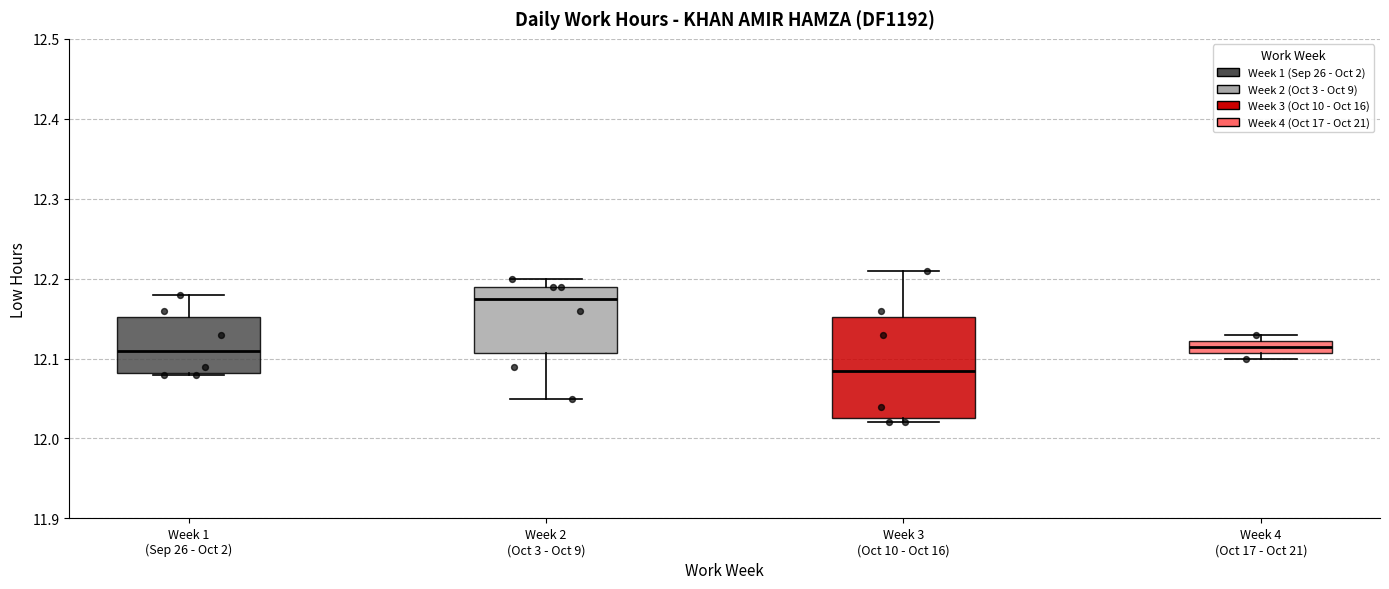

Reading left to right, read every box against the y-axis: the position of its median line, the range the box covers, and the ends of its whiskers. The values are not printed on the chart, so give them approximately, as read against the axis.

Week 1 (Sep 26 - Oct 2): median 12.11, box 12.08 to 12.15, whiskers 12.08 to 12.18
Week 2 (Oct 3 - Oct 9): median 12.18, box 12.11 to 12.19, whiskers 12.05 to 12.20
Week 3 (Oct 10 - Oct 16): median 12.09, box 12.03 to 12.15, whiskers 12.02 to 12.21
Week 4 (Oct 17 - Oct 21): median 12.12 (inside the box), box 12.11 to 12.12, whiskers 12.10 to 12.13